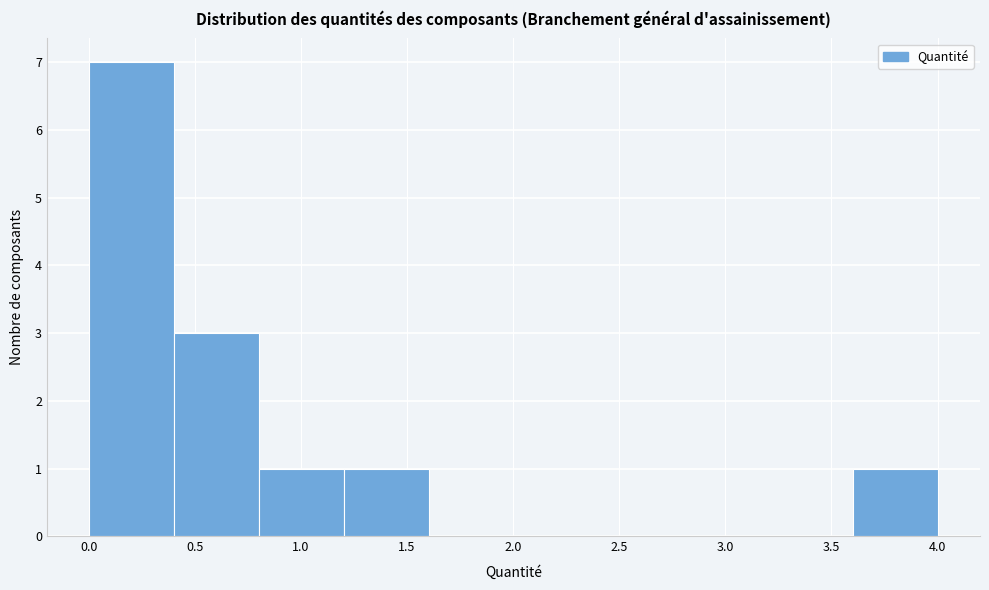

How tall is the bar that spans 0.0 to 0.4 on the x-axis? Neither the bar edges nor the heights are printed on the chart, so give them approximately, as read against the axes.

7